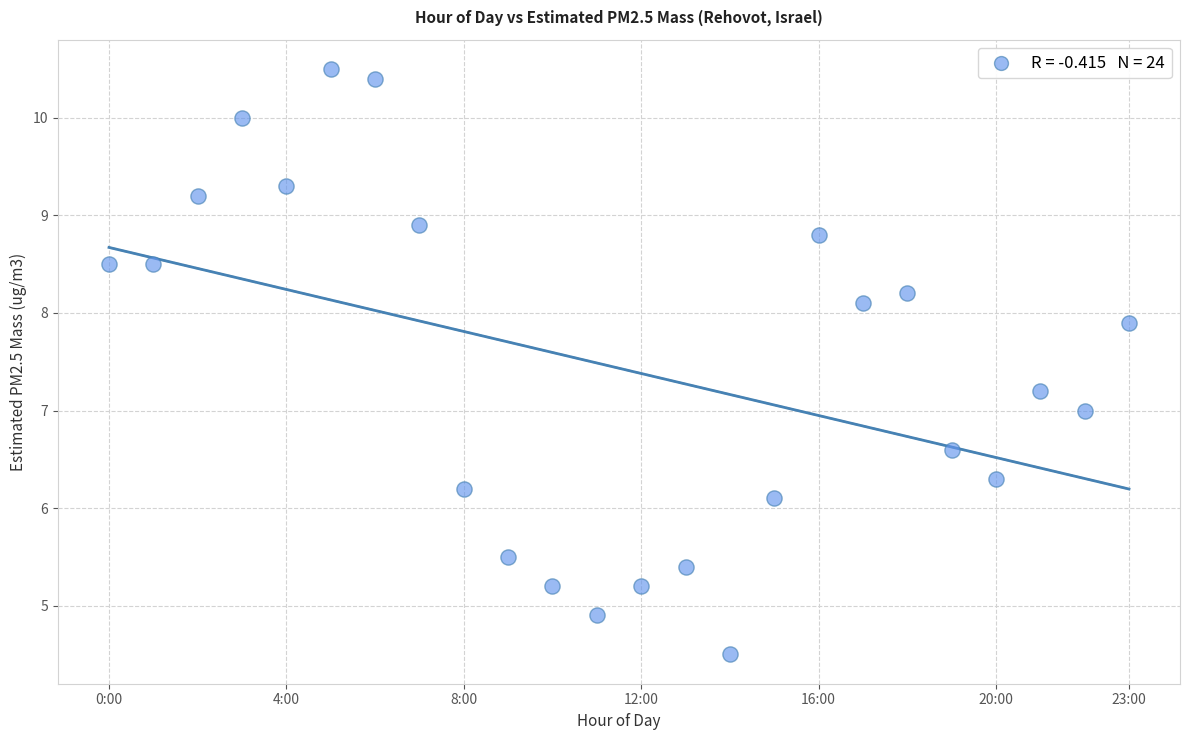

What is the range of Y values (max minus min)?

6.0